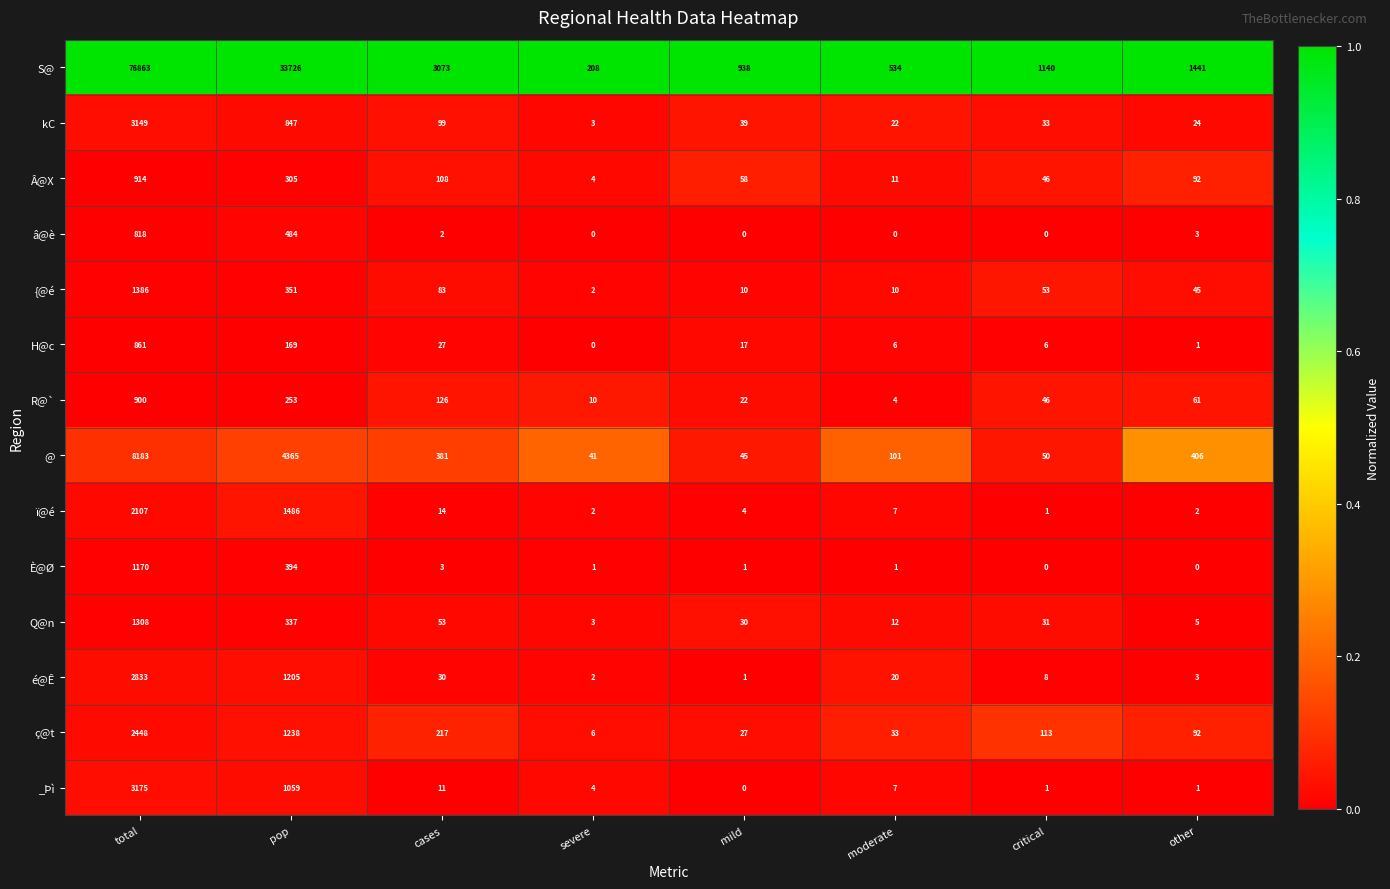

At how many categories does at least one series exceed 0?

8